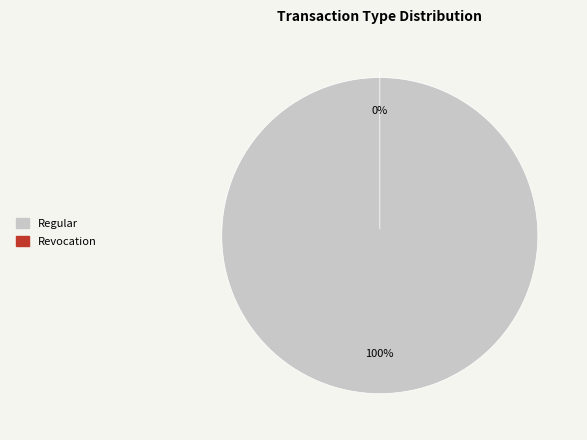

To the nearest percent, what portion does Regular represent?

100%